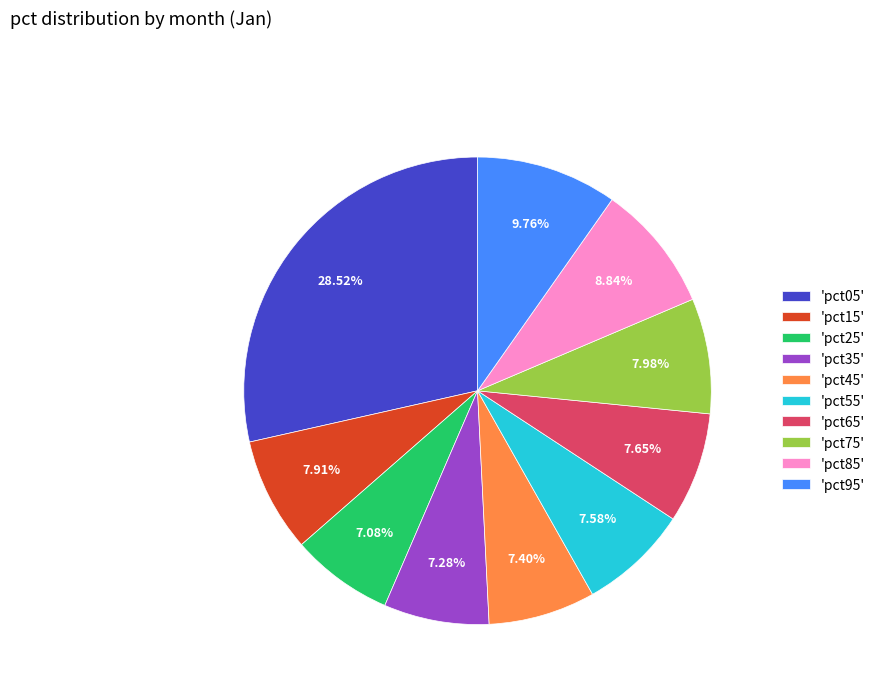

Combined, do 'pct95' and 'pct45' account for over 50%?

No